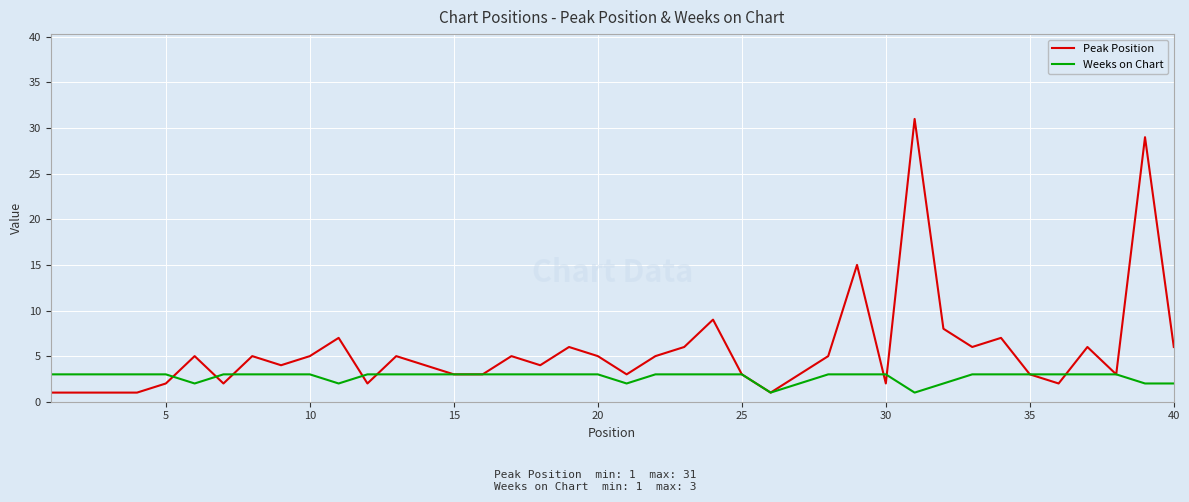

List the series in order of their overall mean, highest first.

Peak Position, Weeks on Chart